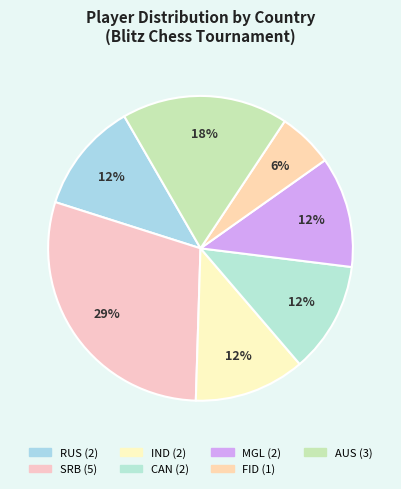

How many slices are in this pie chart?

7